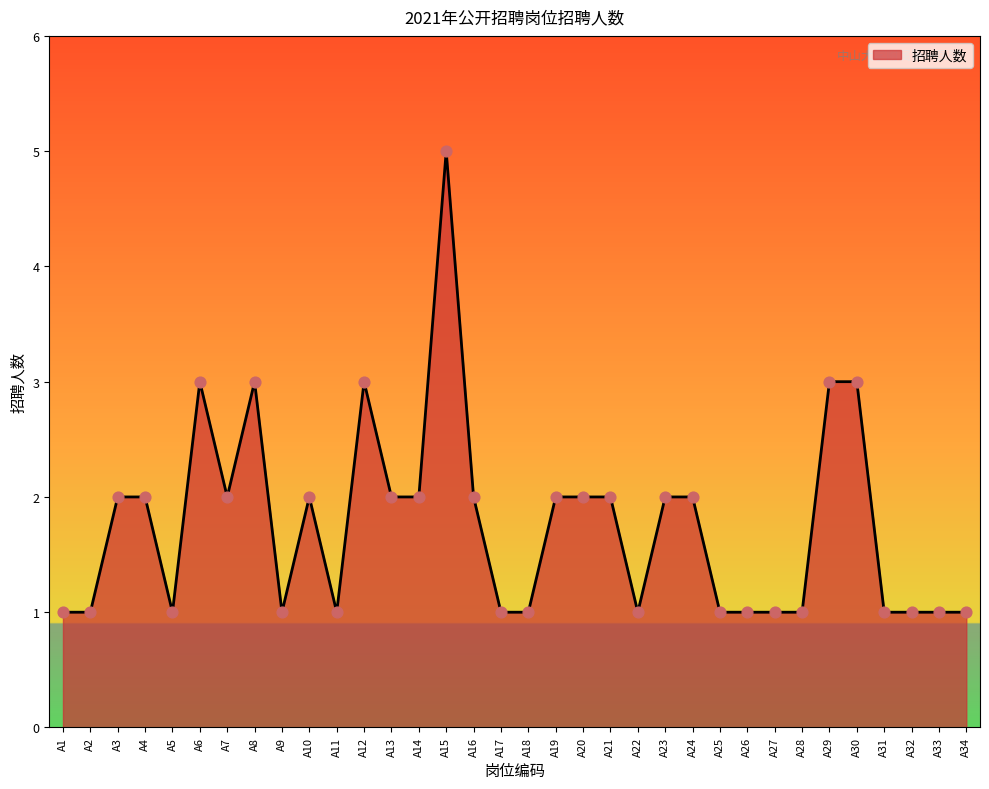

Which has a higher value, A28 or A23?

A23